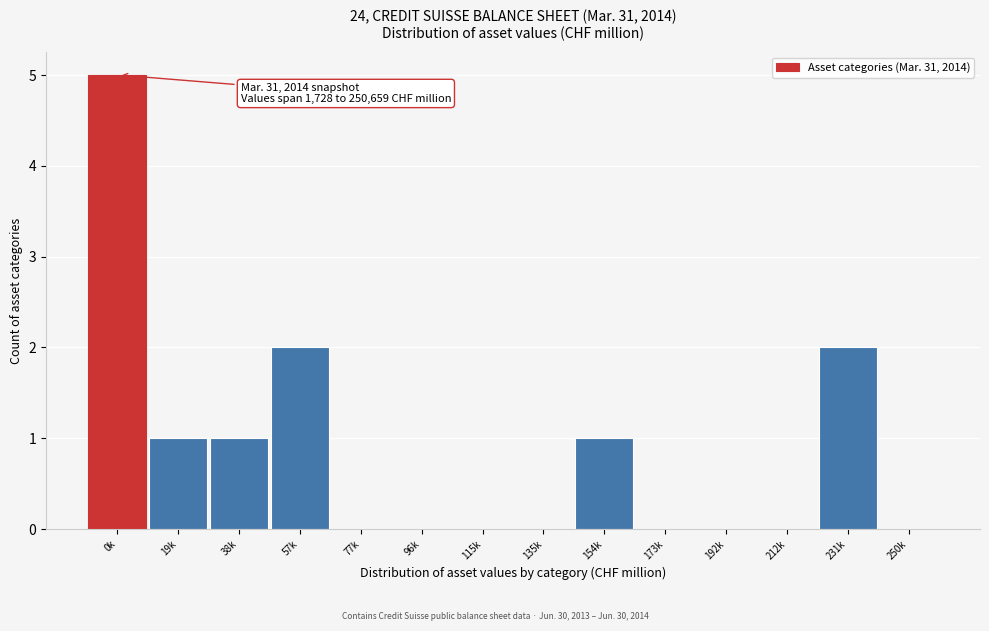

Reading left to right, what are all the values shown in this chart?

0k=5	19k=1	38k=1	57k=2	77k=0	96k=0	115k=0	135k=0	154k=1	173k=0	192k=0	212k=0	231k=2	250k=0